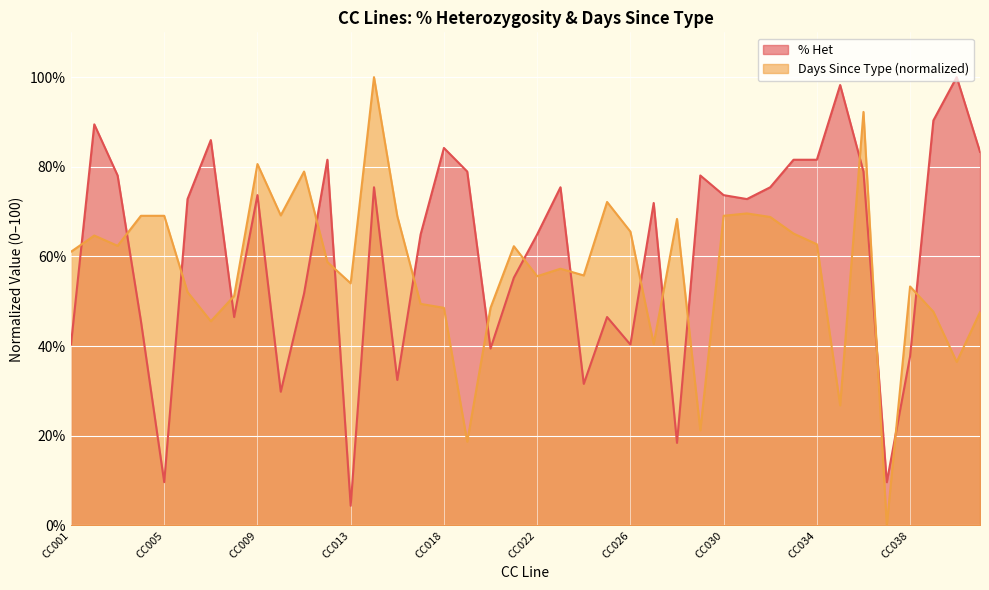

True or false: % Het has a value of 30.2 at CC021.

False